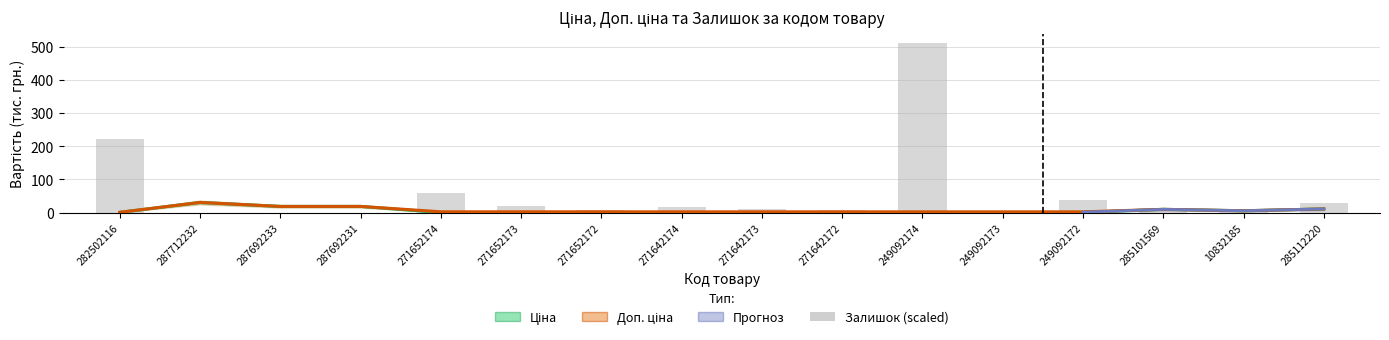

Read the Доп. ціна value at 282502116.

1.1